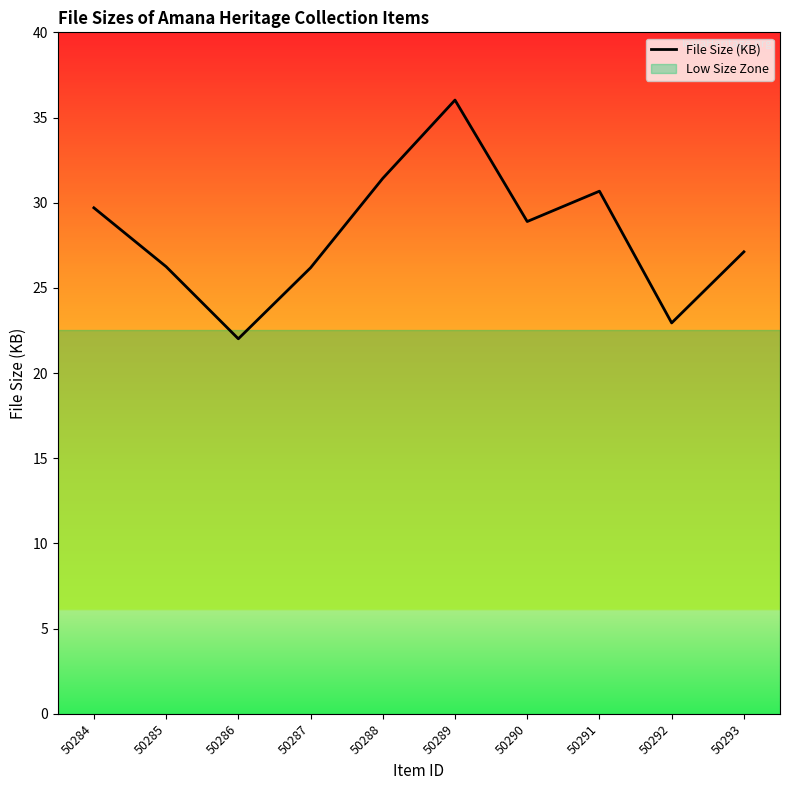

How many distinct data groups are displayed?

1